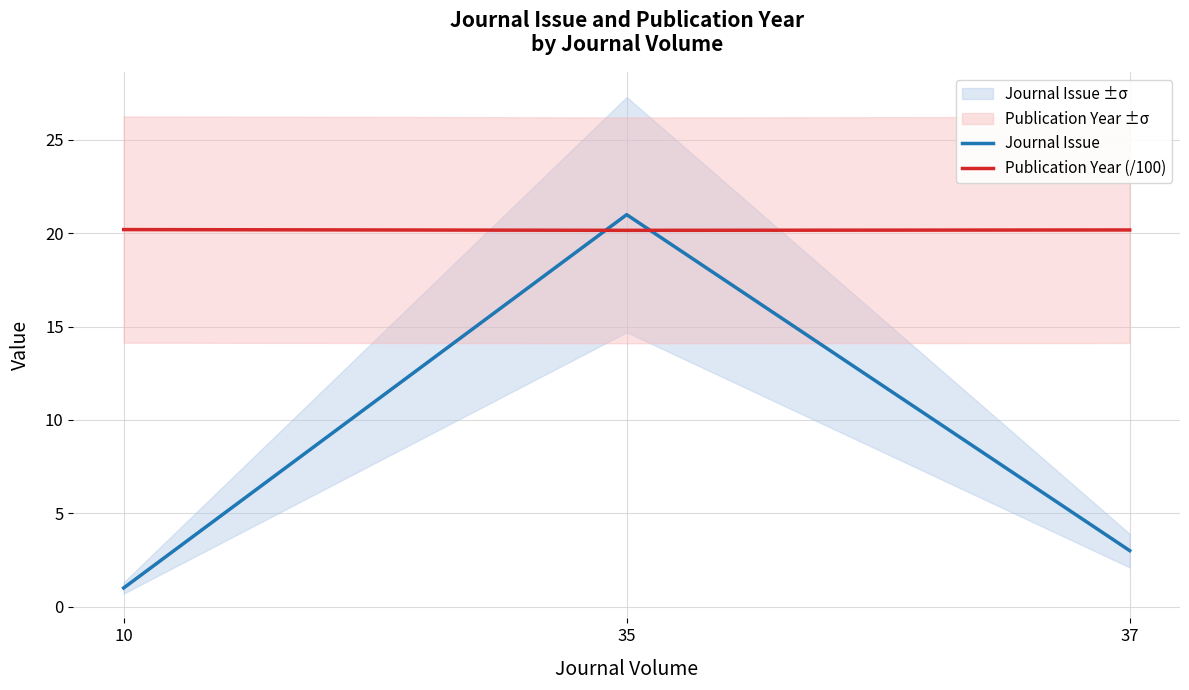

Is the value of Publication Year (/100) at 10 greater than the value of Journal Issue at 10?

Yes